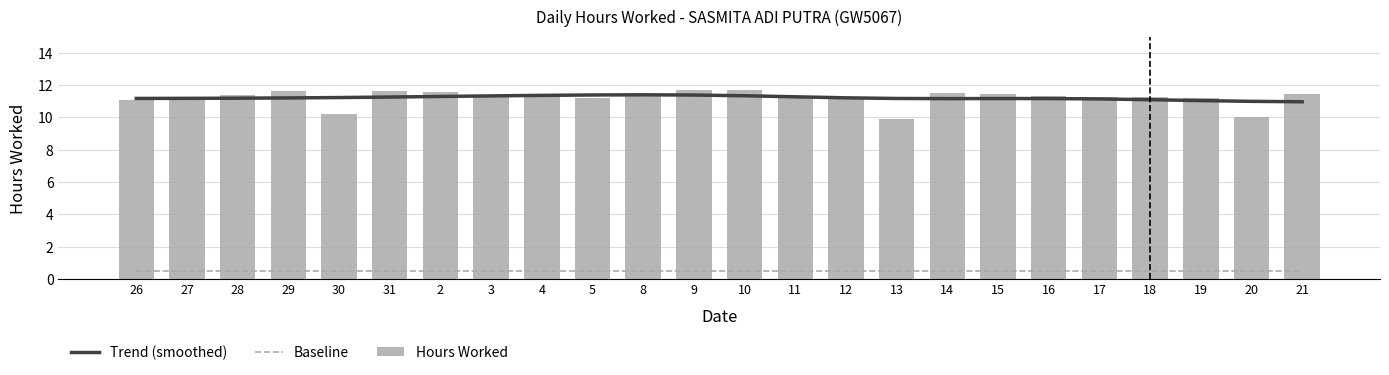

Reading left to right, list all the values displayed in this chart.

Trend (smoothed): 26=11.2	27=11.2	28=11.2	29=11.2	30=11.2	31=11.3	2=11.3	3=11.3	4=11.4	5=11.4	8=11.4	9=11.4	10=11.3	11=11.3	12=11.2	13=11.2	14=11.2	15=11.2	16=11.2	17=11.1	18=11.1	19=11.0	20=11.0	21=11.0
Baseline: 26=0.5	27=0.5	28=0.5	29=0.5	30=0.5	31=0.5	2=0.5	3=0.5	4=0.5	5=0.5	8=0.5	9=0.5	10=0.5	11=0.5	12=0.5	13=0.5	14=0.5	15=0.5	16=0.5	17=0.5	18=0.5	19=0.5	20=0.5	21=0.5
Hours Worked: 26=11.1	27=11.1	28=11.4	29=11.6	30=10.2	31=11.6	2=11.6	3=11.2	4=11.4	5=11.2	8=11.4	9=11.7	10=11.7	11=11.3	12=11.3	13=9.9	14=11.5	15=11.4	16=11.3	17=11.2	18=11.2	19=11.2	20=10.0	21=11.4